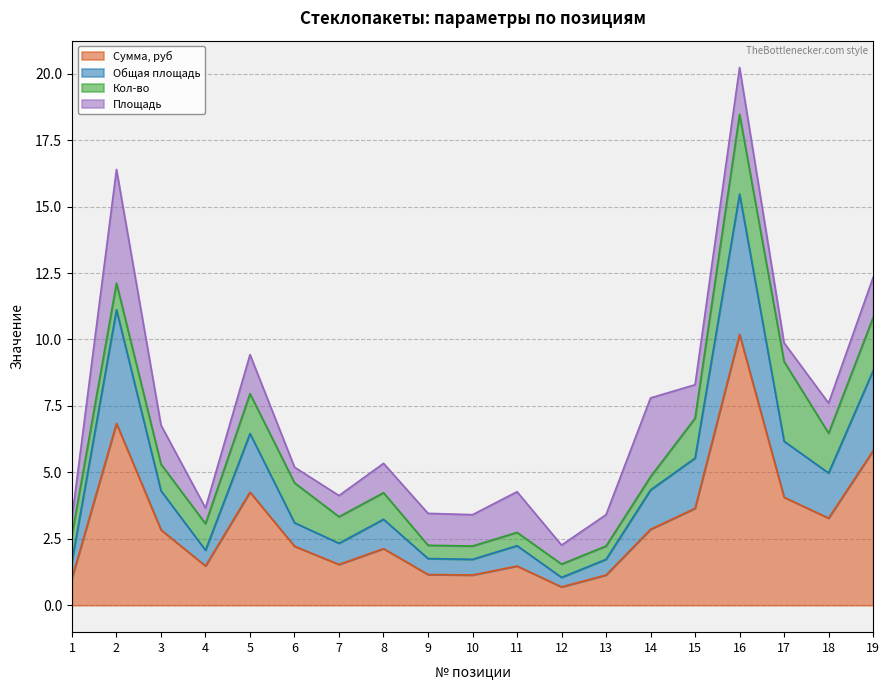

Does the chart have visible grid lines?

Yes